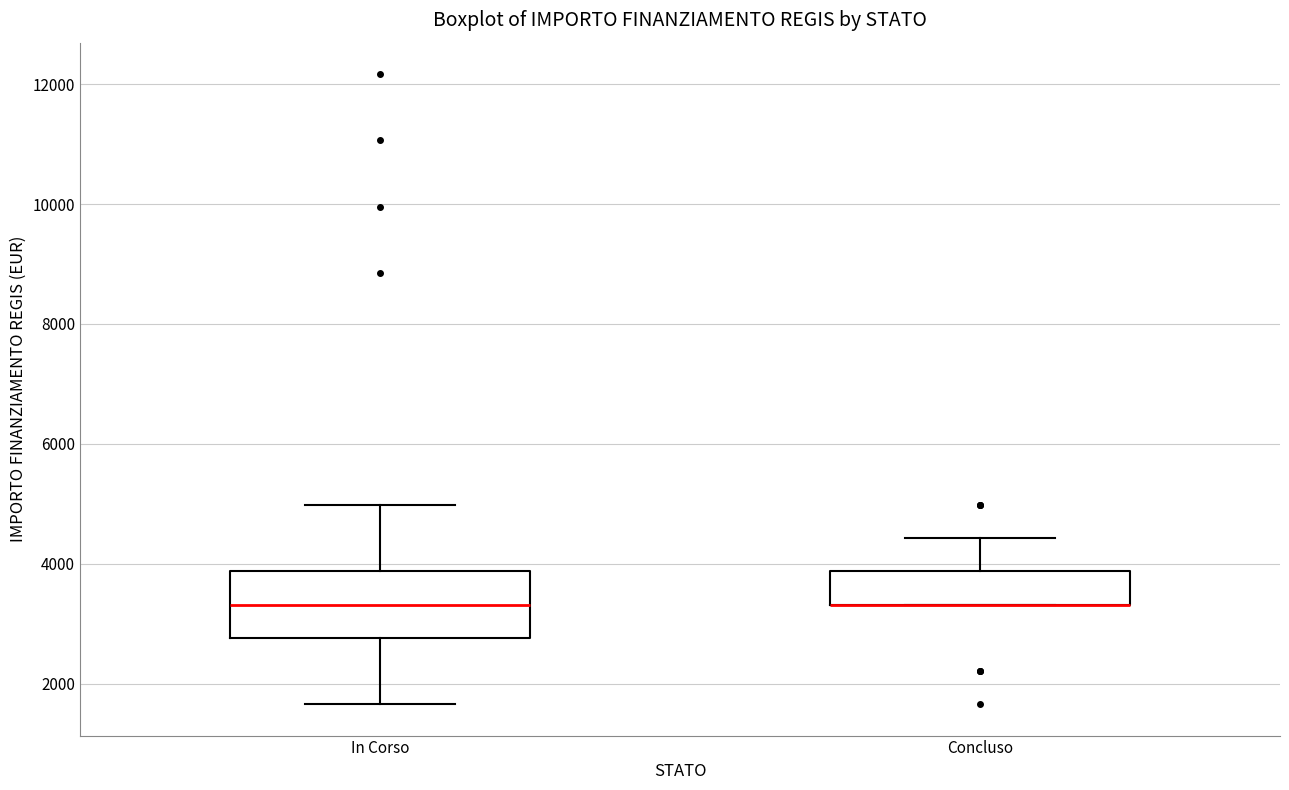

Reading left to right, read every box against the y-axis: the position of its median line, the range the box covers, and the ends of its whiskers. The values are not printed on the chart, so give them approximately, as read against the axis.

In Corso: median 3400, box 2800 to 3800, whiskers 1600 to 5000
Concluso: median 3400 (drawn on the box's lower edge), box 3400 to 3800, whiskers 3400 to 4400